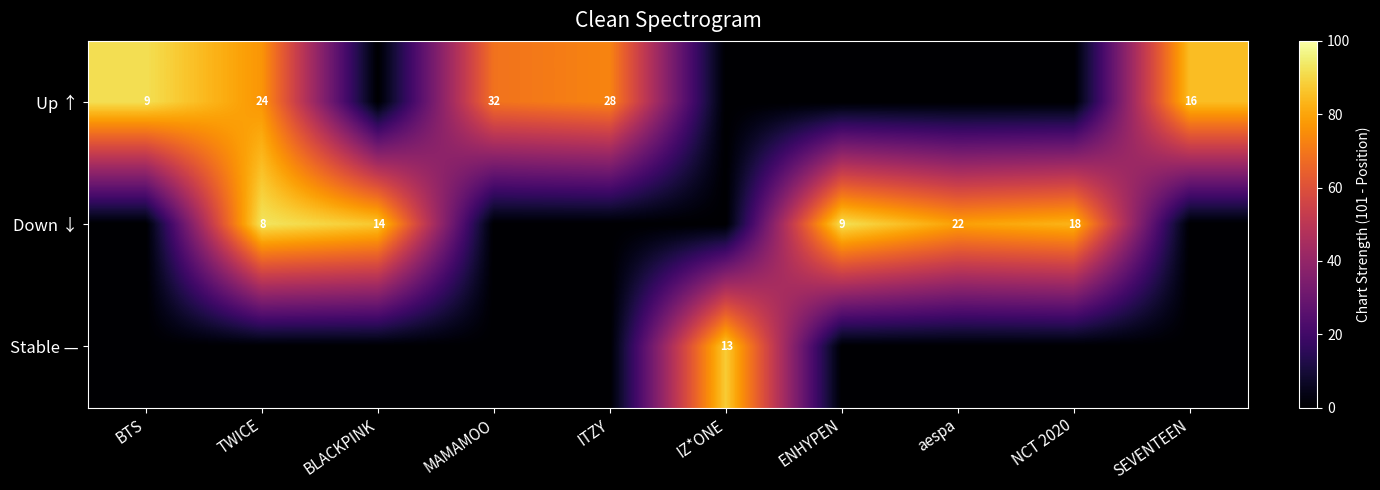

At how many categories does at least one series exceed 51?

10